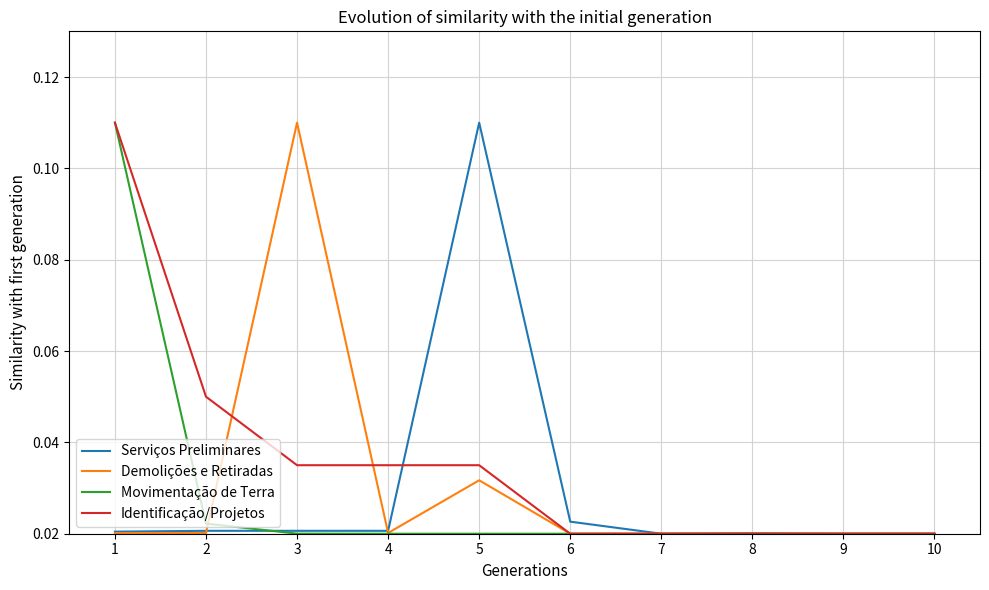

Which series changed the most between 2 and 10?

Identificação/Projetos